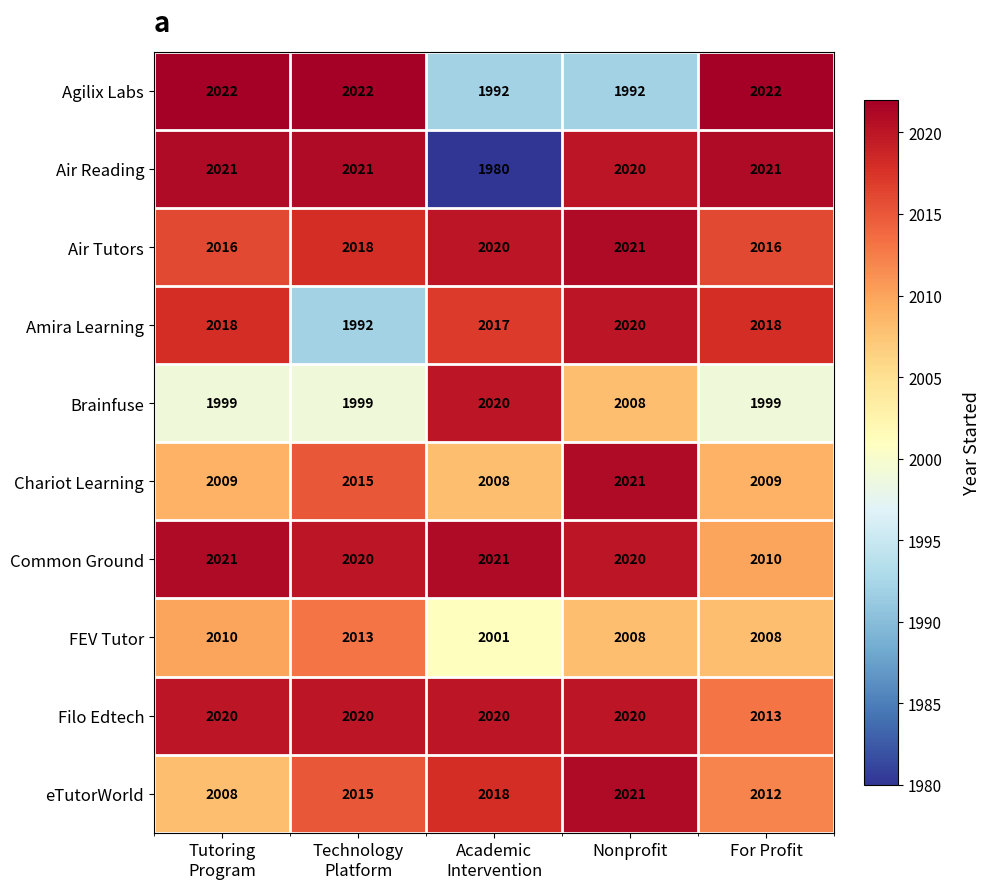

At which label does Common Ground reach its minimum?

For Profit